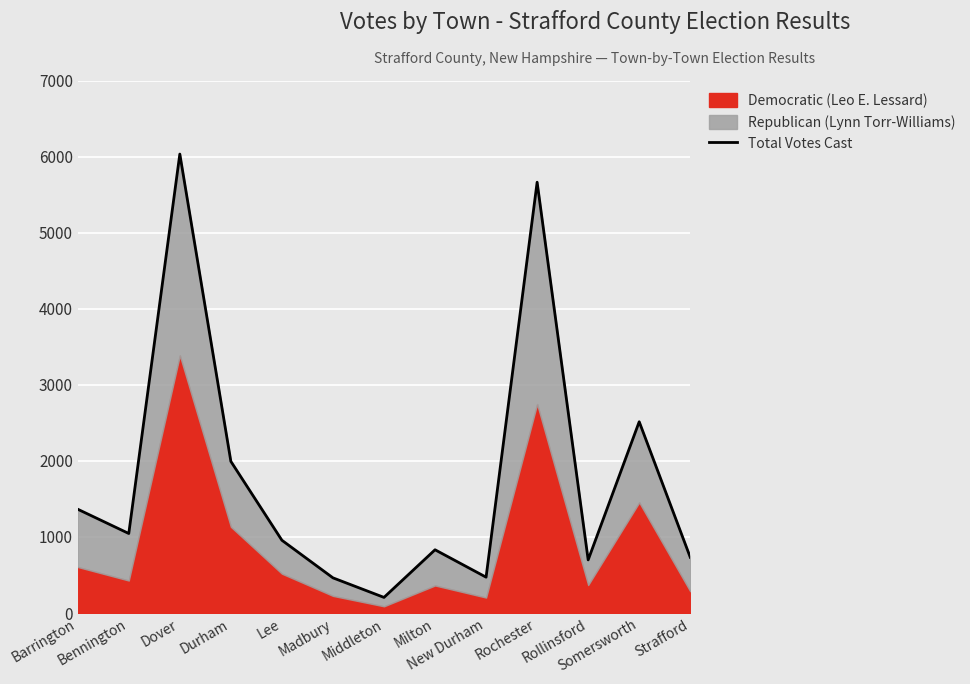

True or false: the data shows 8855 at Rochester.

False